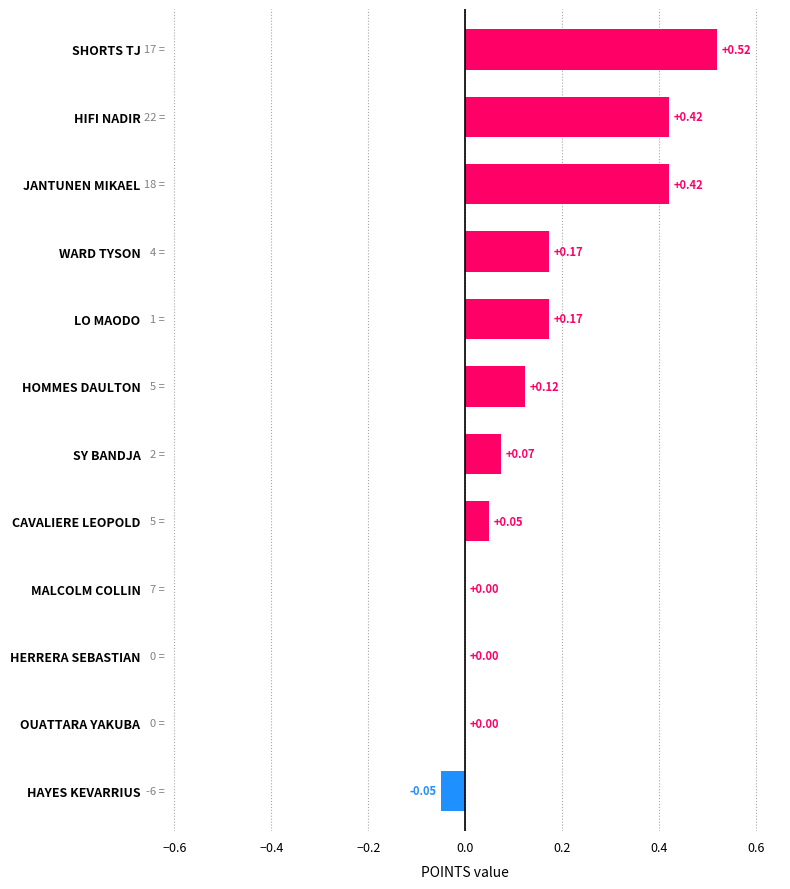

What is the sum of all values?

1.9